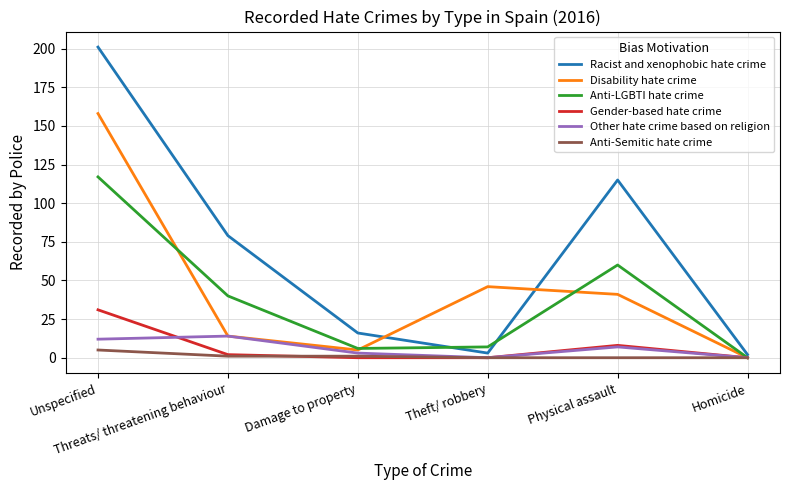

Which series has the largest total across all categories?

Racist and xenophobic hate crime